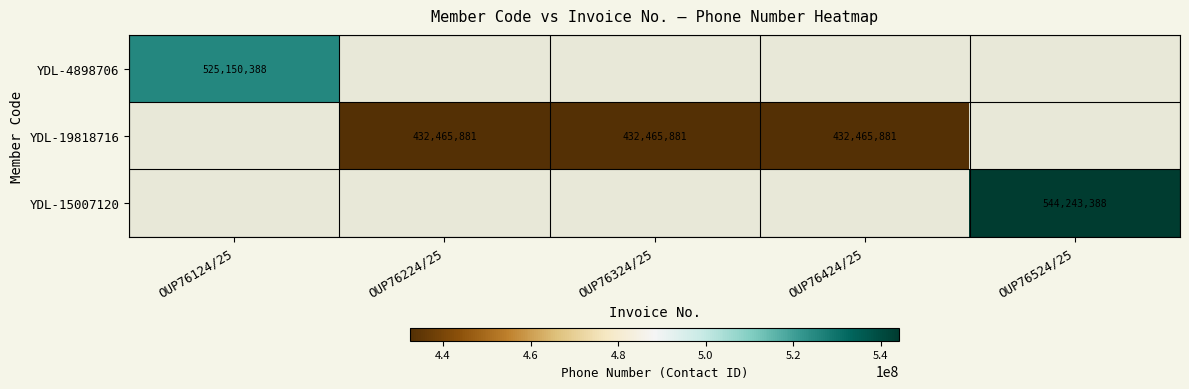

True or false: YDL-19818716 has a value of 614739164.3 at OUP76224/25.

False